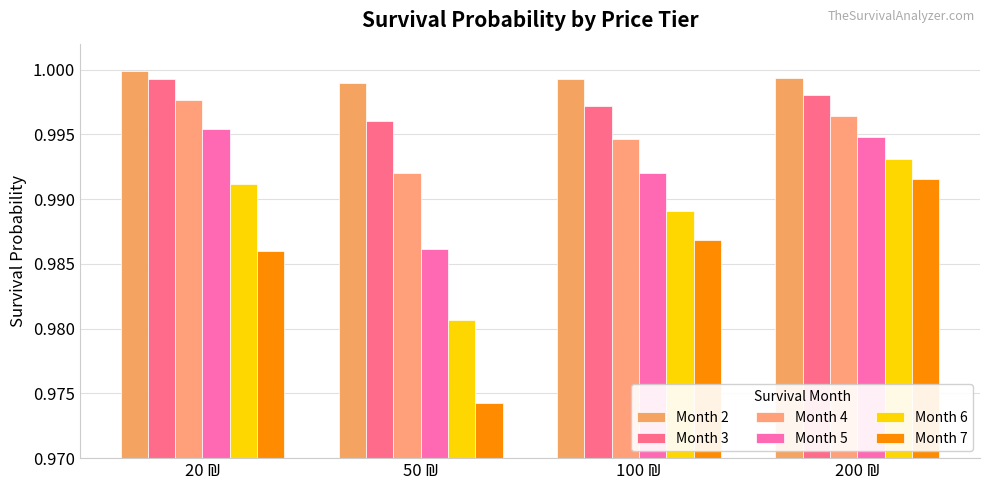

List the labels in order of Month 3 value, smallest first.

50 ₪, 100 ₪, 200 ₪, 20 ₪